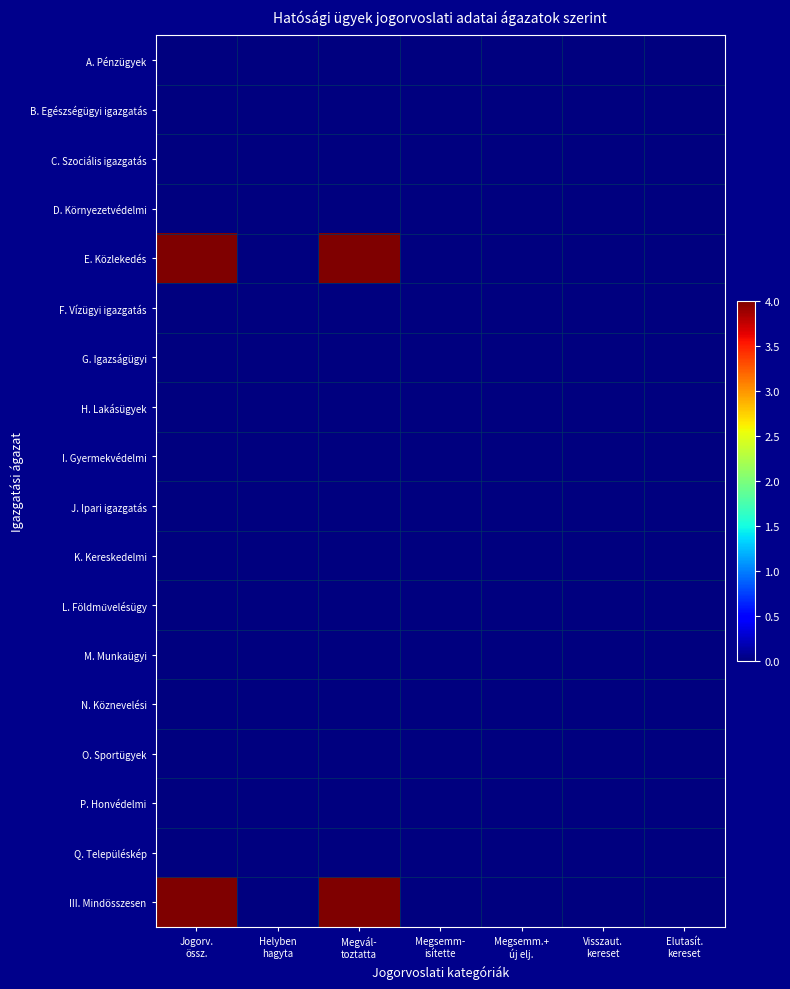

Which has a higher value, Megsemm.+
új elj. or Visszaut.
kereset?

Megsemm.+
új elj.